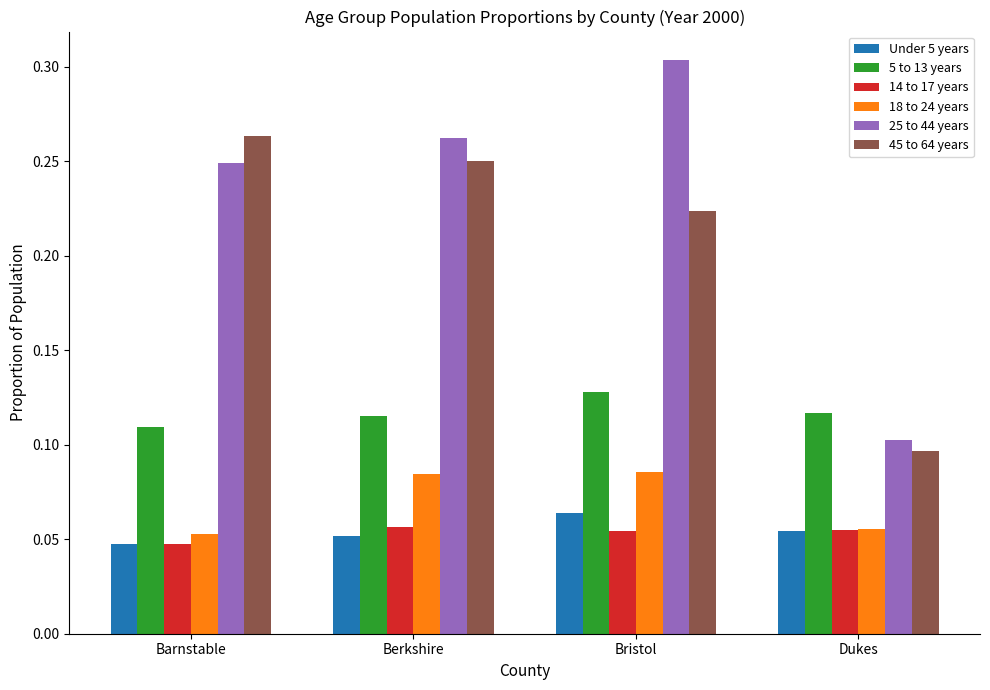

List the series in order of their peak value, lowest first.

14 to 17 years, Under 5 years, 18 to 24 years, 5 to 13 years, 45 to 64 years, 25 to 44 years